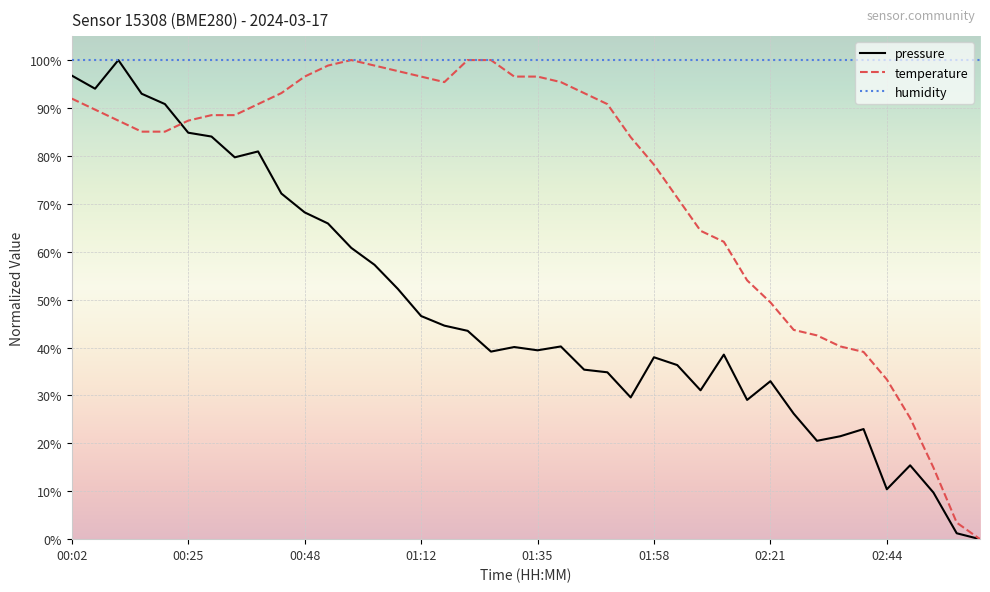

What is the highest value of the temperature series?

100.0